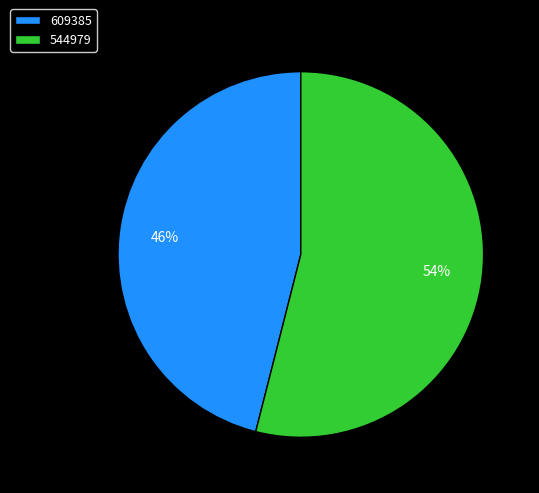

Which slice is the largest?

544979